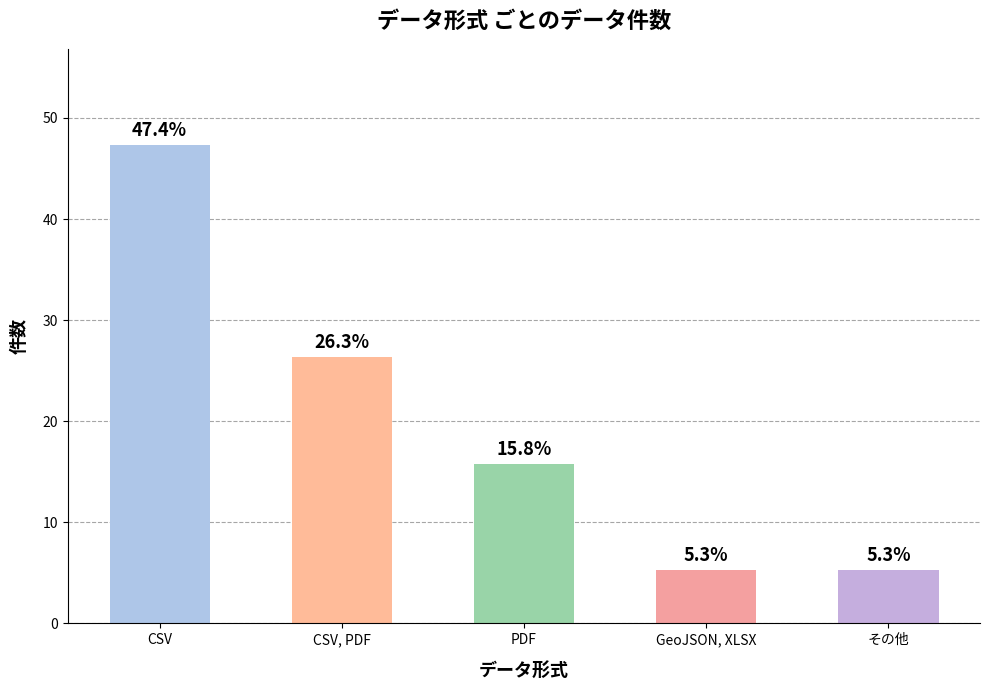

What is the label of the 5th bar from the left?

その他